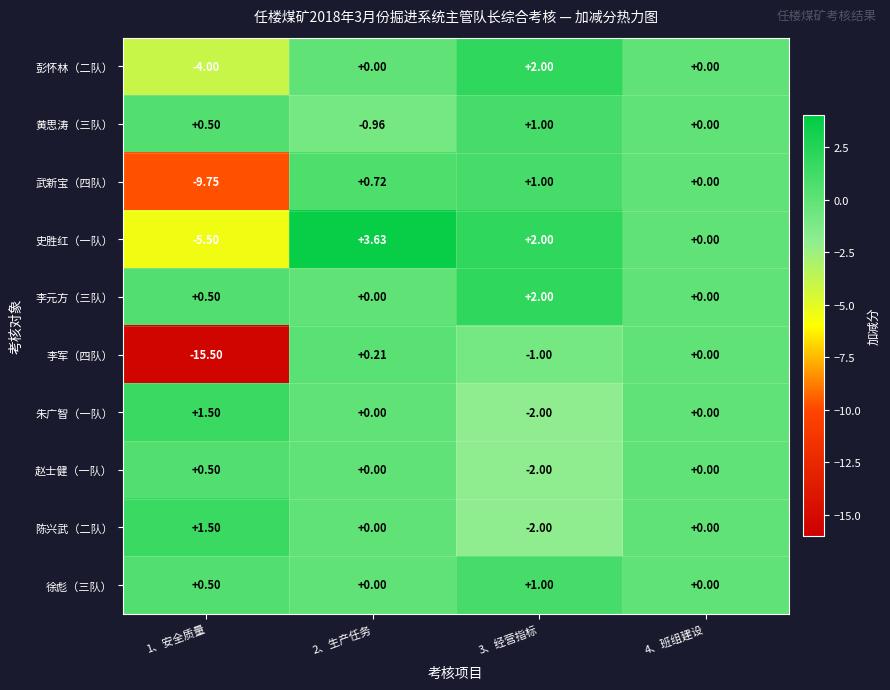

Count the number of categories in the chart.

4